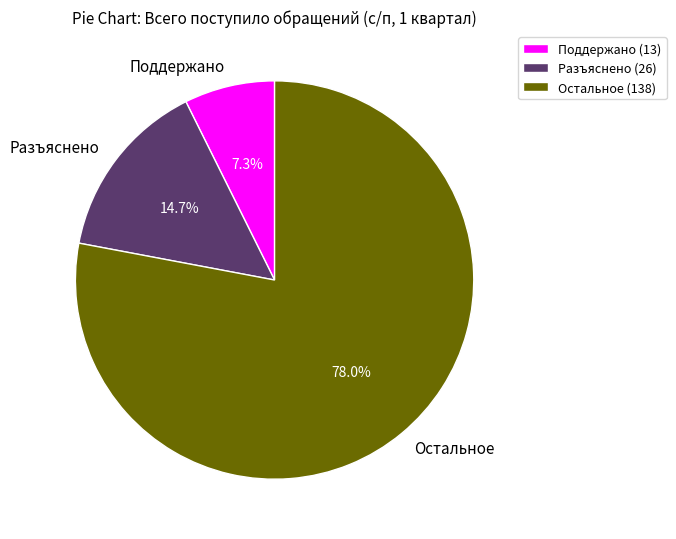

Combined, do Разъяснено and Остальное account for over 50%?

Yes